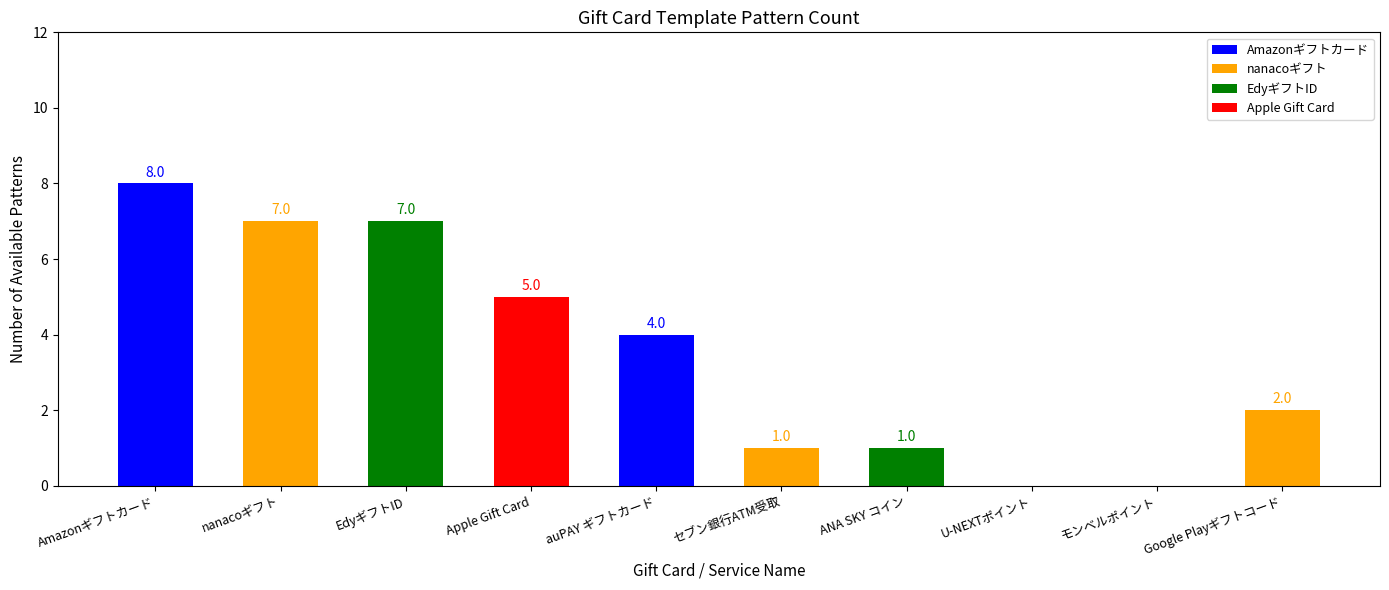

What is the greatest value displayed?

8